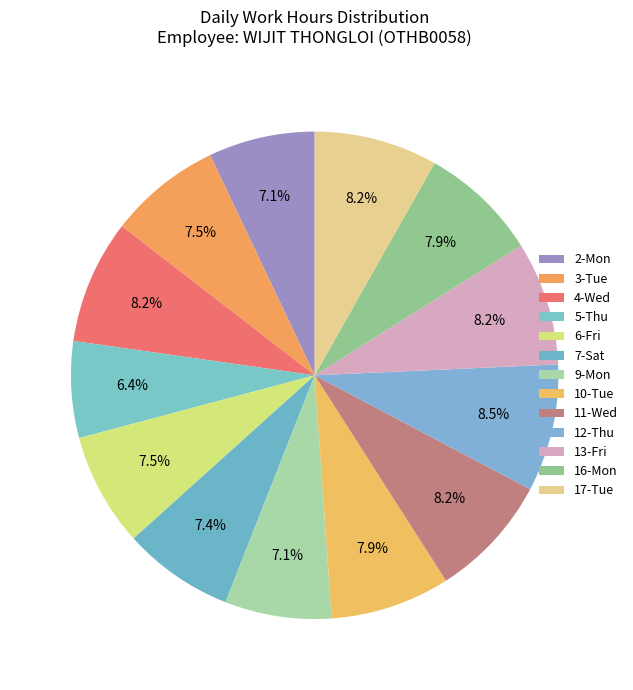

To the nearest percent, what percentage of the pie is 10-Tue?

8%